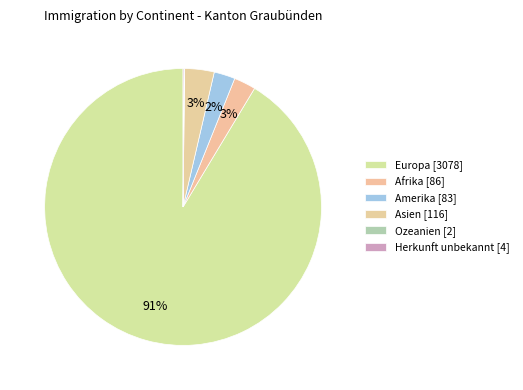

To the nearest percent, what is the difference between the Afrika and Ozeanien slice percentages?

2%